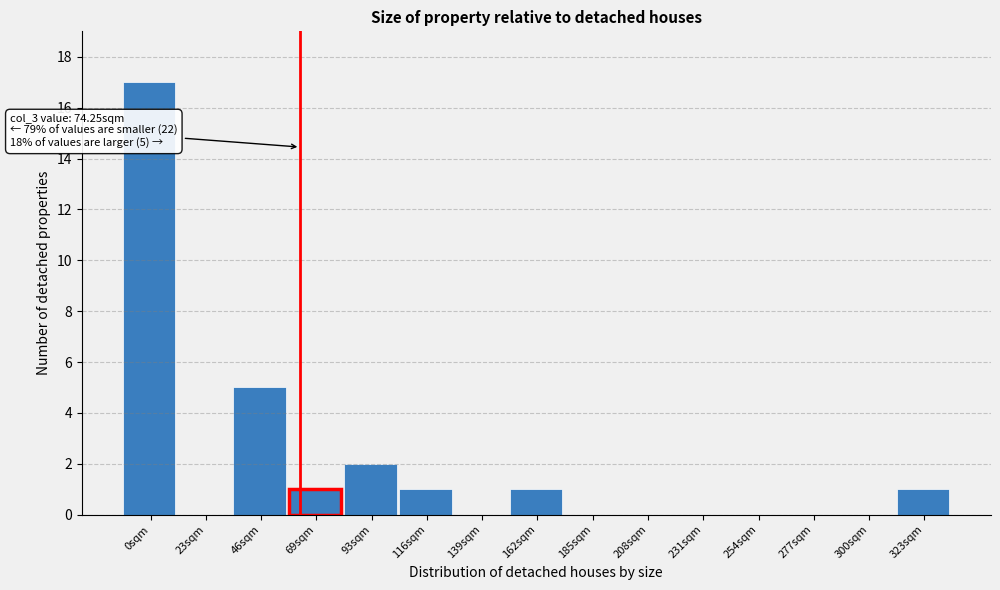

Reading left to right, extract all data points from this chart.

0sqm=17	23sqm=0	46sqm=5	69sqm=1	93sqm=2	116sqm=1	139sqm=0	162sqm=1	185sqm=0	208sqm=0	231sqm=0	254sqm=0	277sqm=0	300sqm=0	323sqm=1